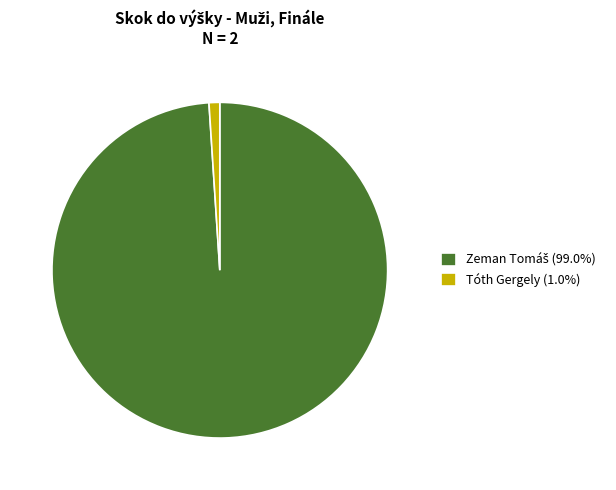

What is the smallest slice in the pie chart?

Tóth Gergely